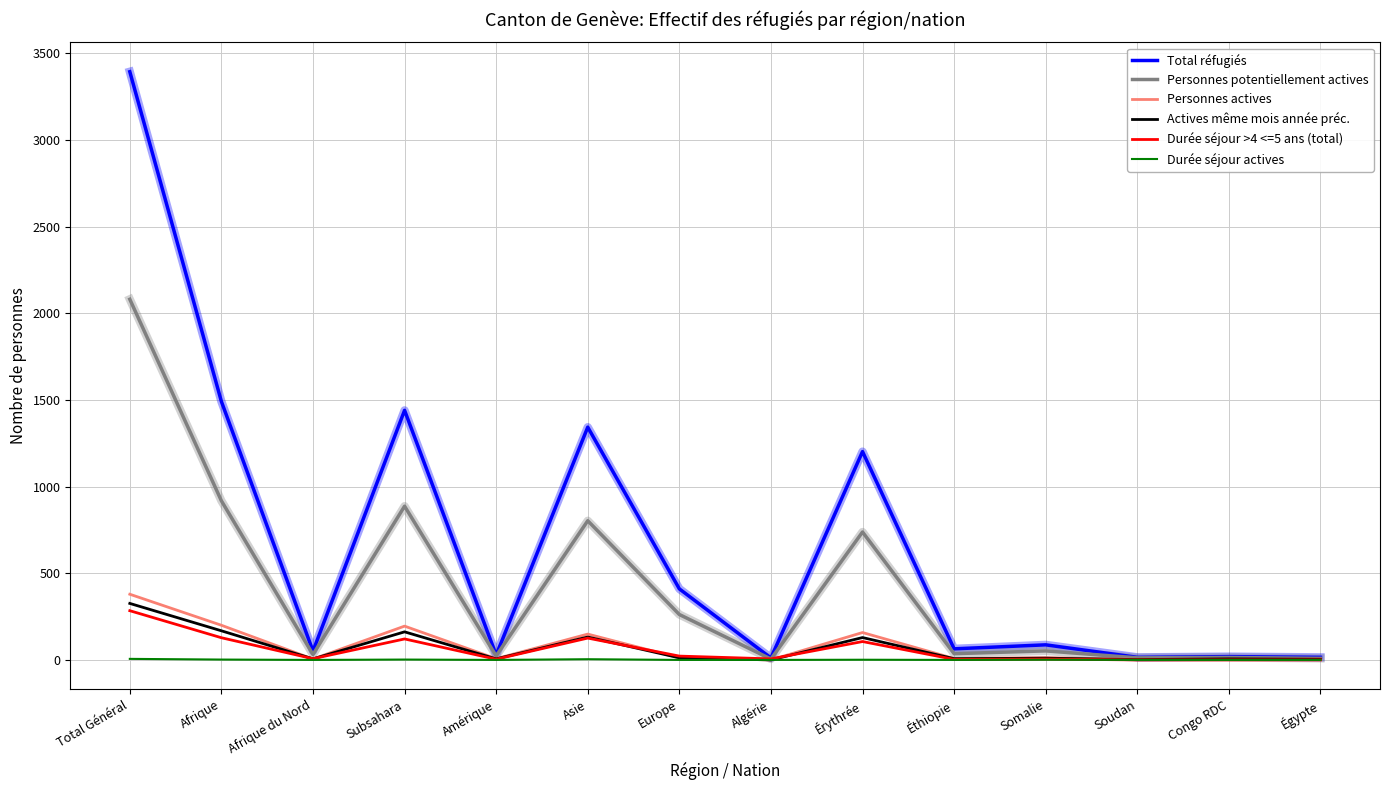

The Personnes potentiellement actives series shows 738 at Érythrée. True or false?

True